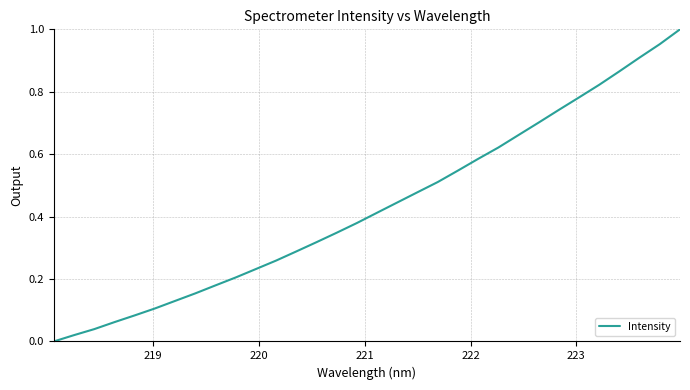

What is the greatest value displayed?

1.0